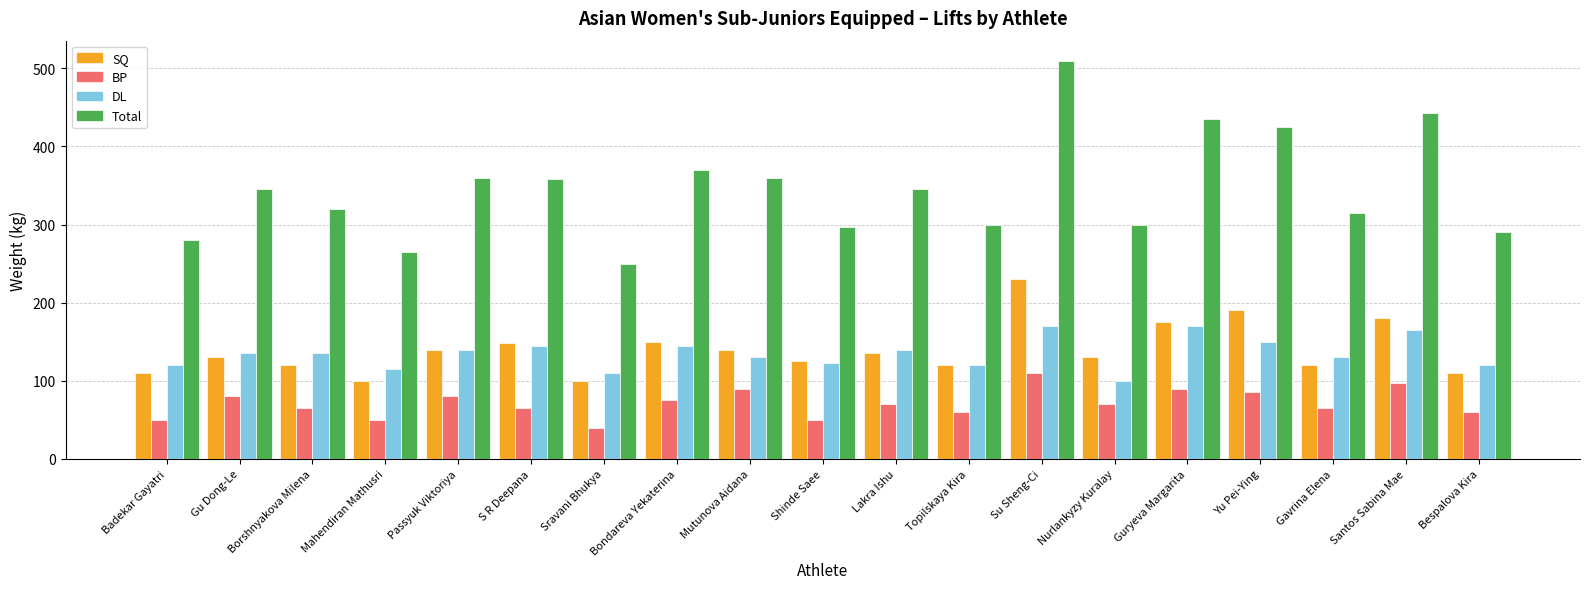

What is the label of the 18th bar from the left?

Santos Sabina Mae